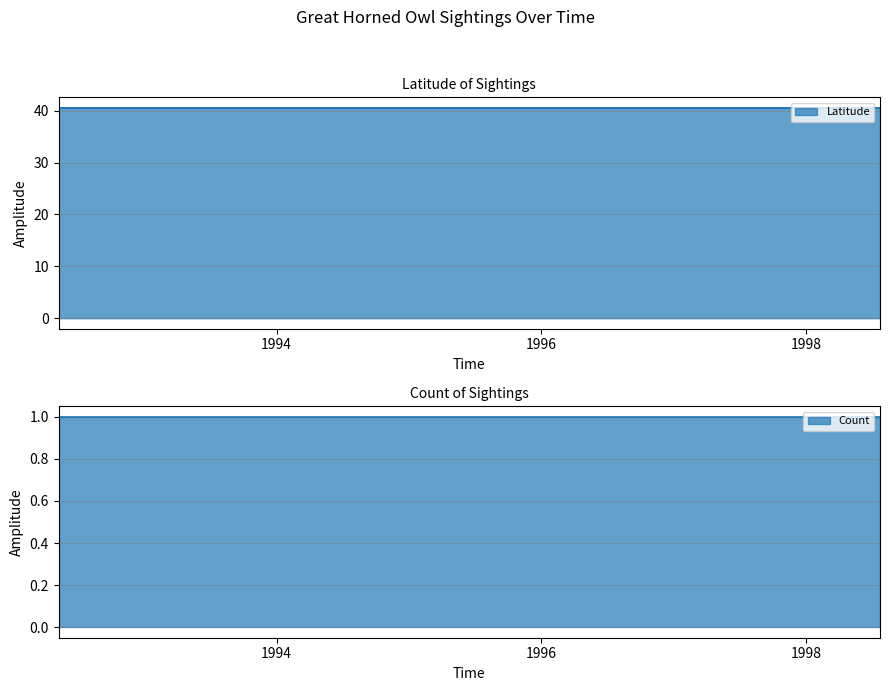

What position from the right is 1998-06-13?

2